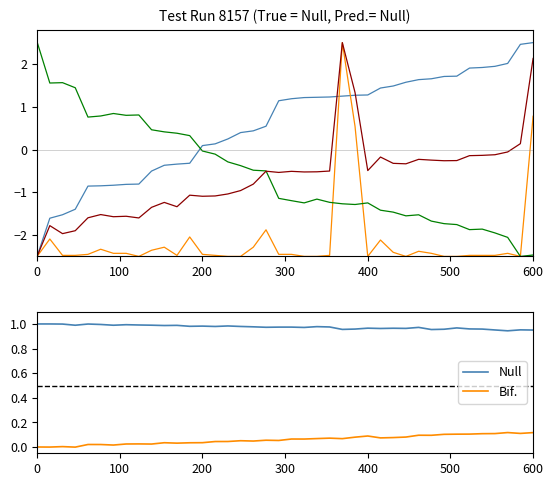

At how many categories does at least one series exceed 0?

40